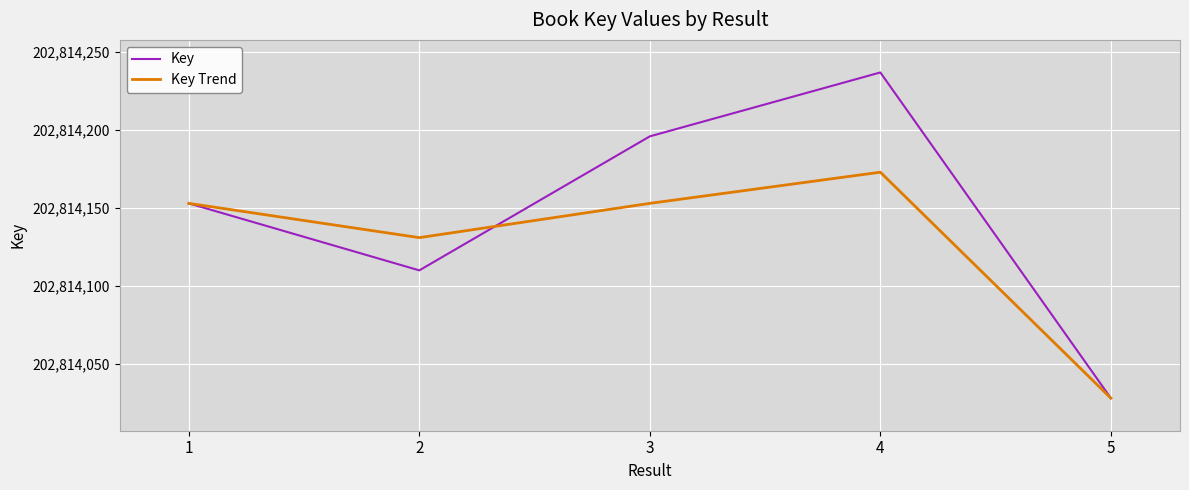

What is the greatest value displayed?

202814237